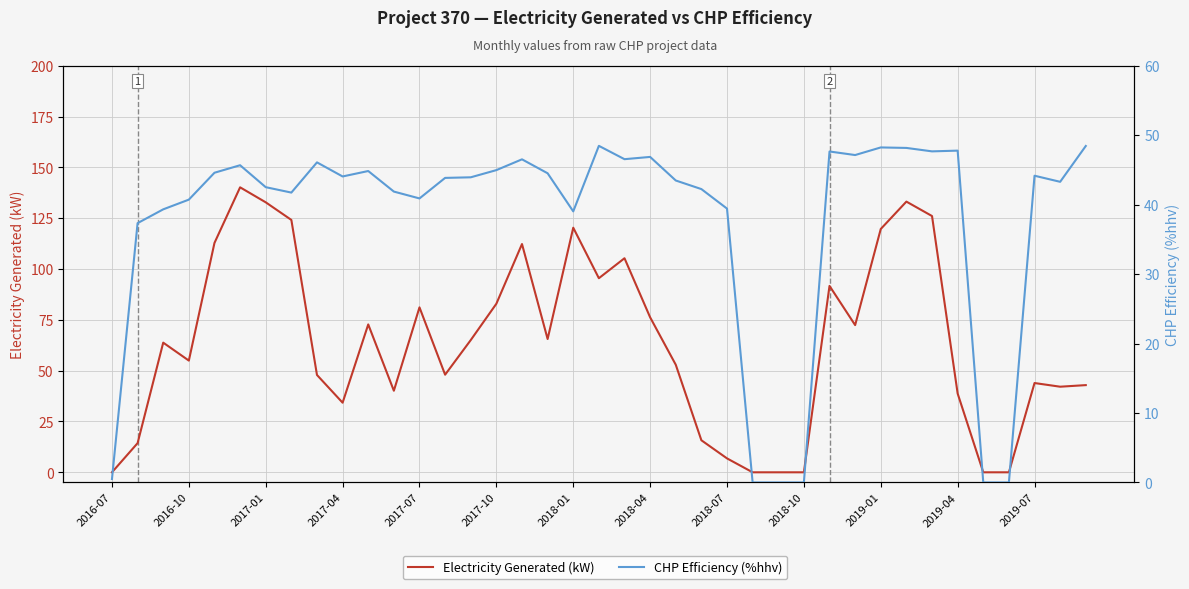

True or false: CHP Efficiency (%hhv) has more than 1 interior local peaks.

True